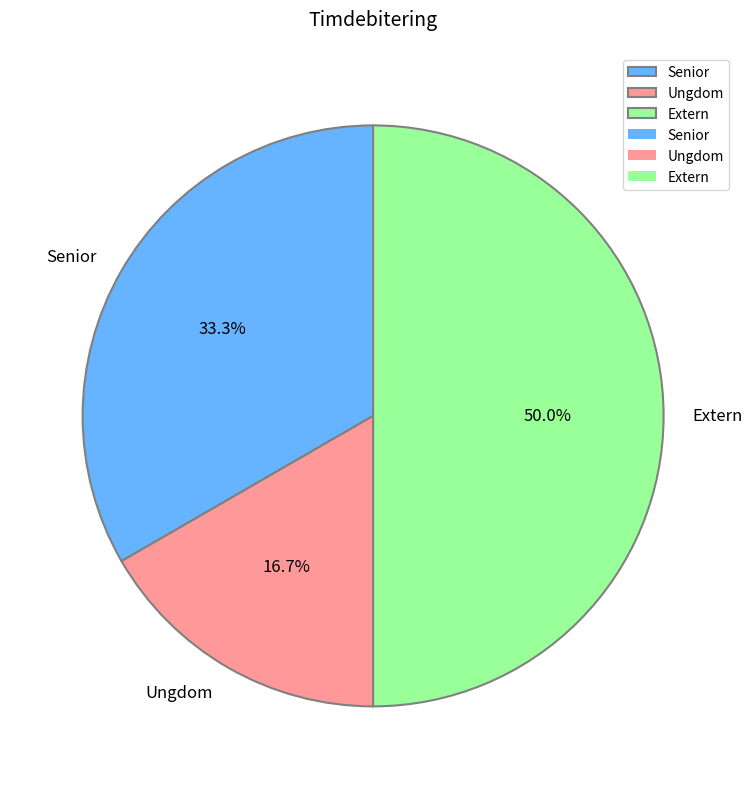

To the nearest percent, what is the average slice percentage?

33%